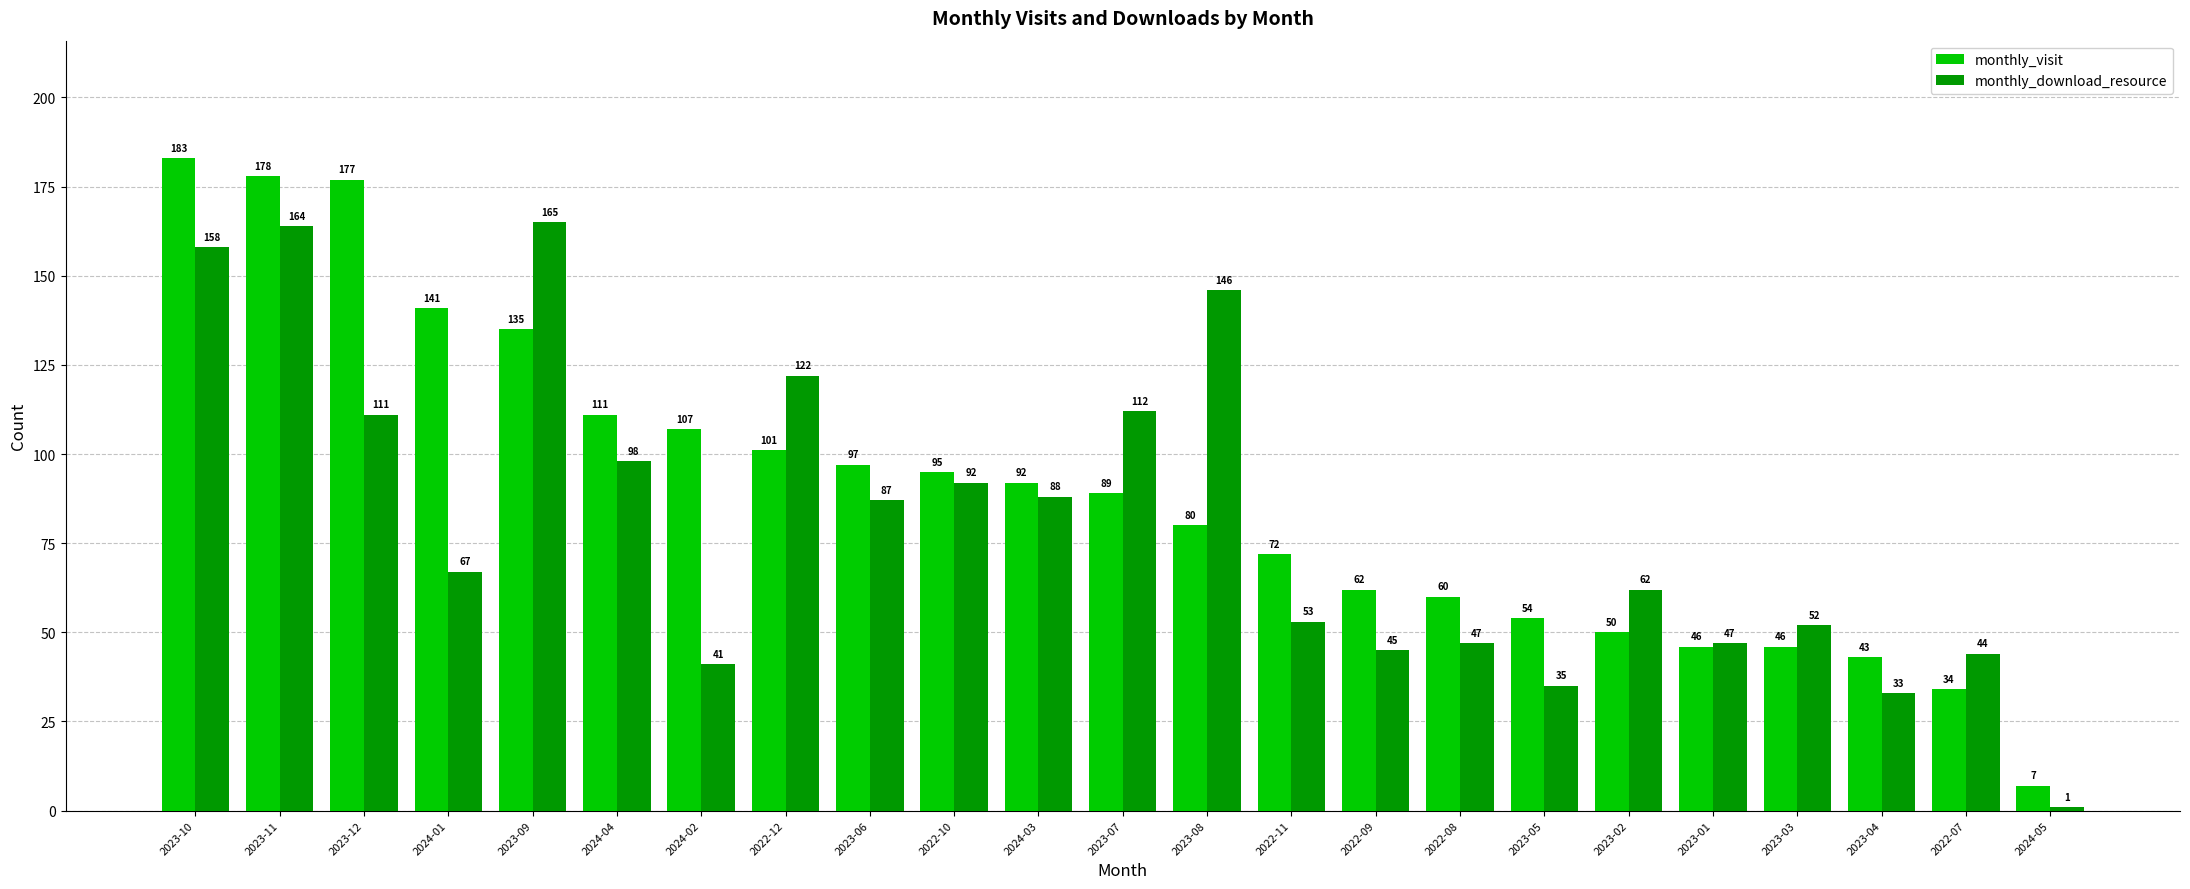

What value does the monthly_visit series have at 2023-06?

97